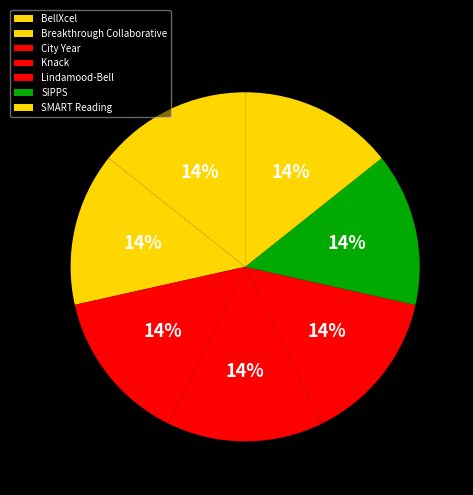

How many slices are in this pie chart?

7